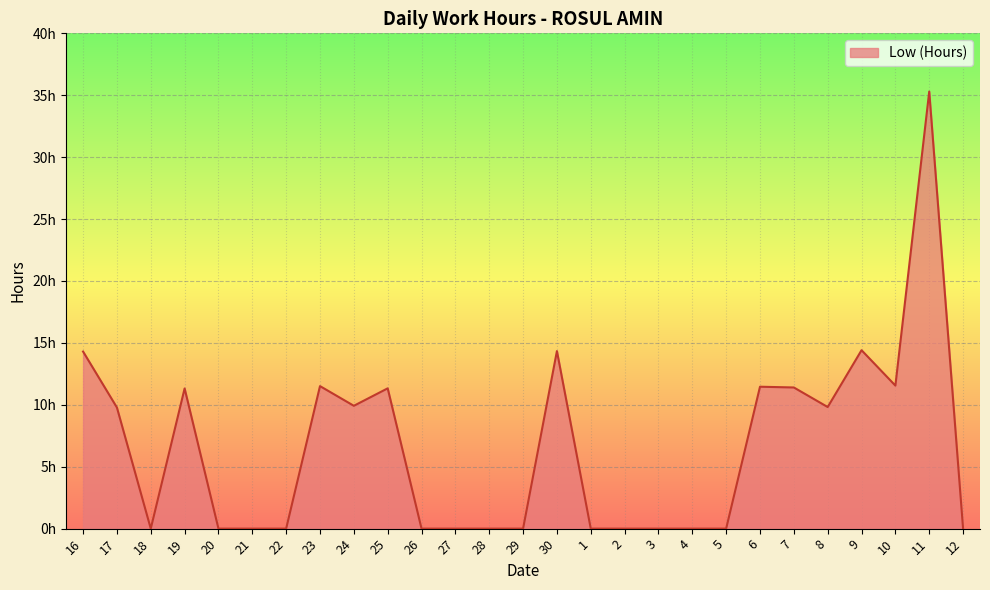

Is this an area chart (filled region under the line)?

Yes